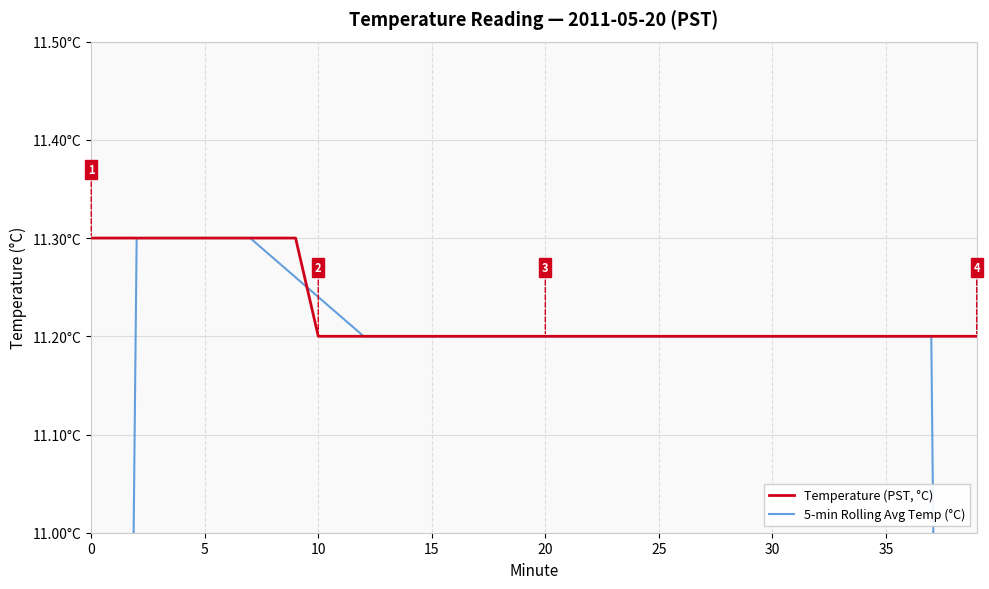

How many Temperature (PST, °C) values are between 11 and 12?

40